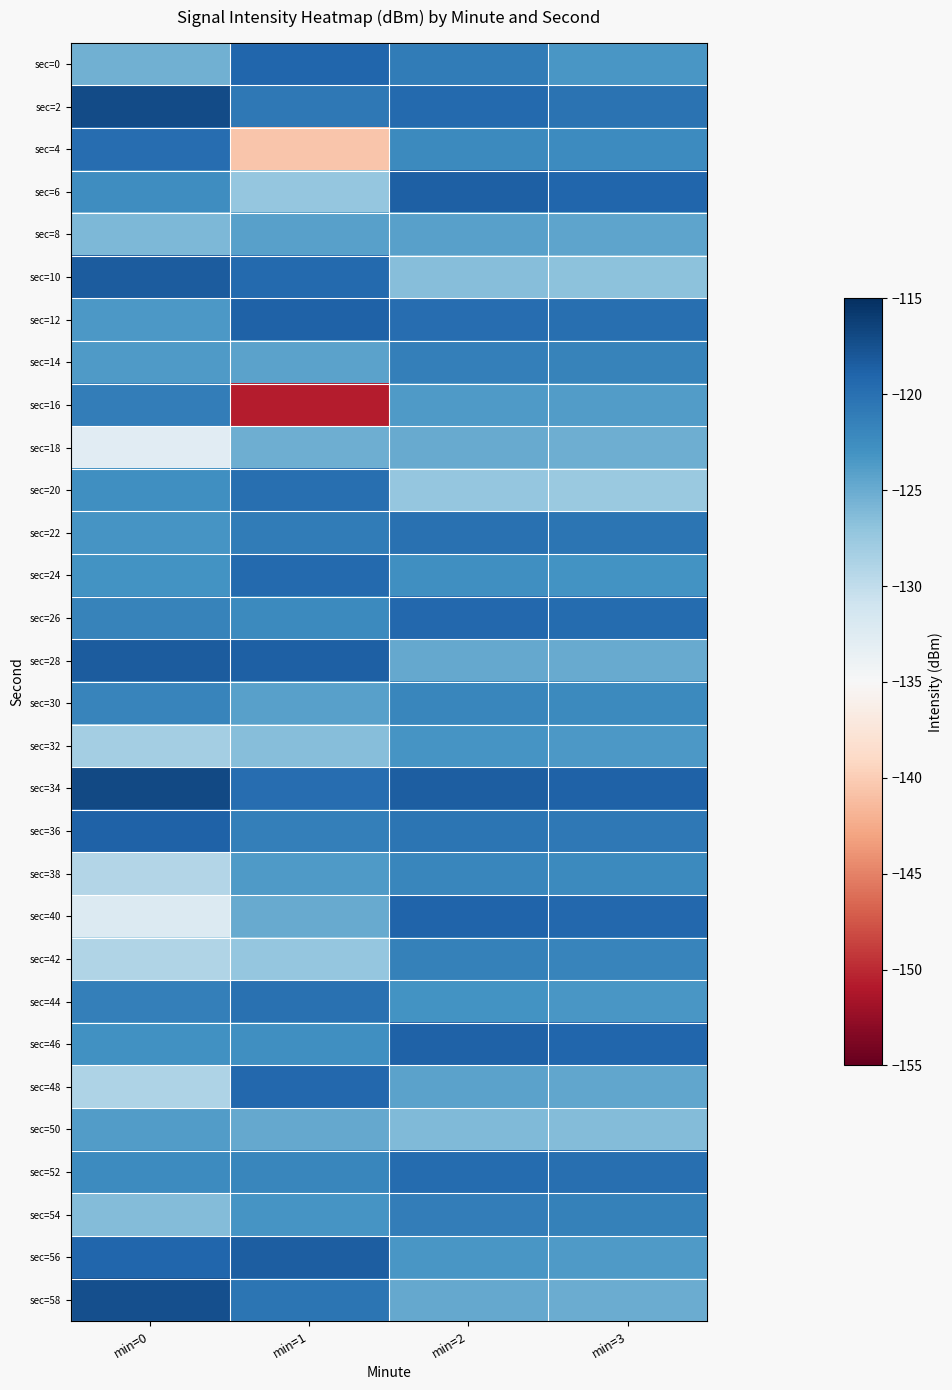

Reading left to right, what are all the values shown in this chart?

sec=0: min=0=-125.5	min=1=-119.2	min=2=-121.0	min=3=-123.3
sec=2: min=0=-117.1	min=1=-120.7	min=2=-119.5	min=3=-120.2
sec=4: min=0=-119.7	min=1=-140.6	min=2=-122.3	min=3=-122.5
sec=6: min=0=-122.5	min=1=-127.3	min=2=-118.7	min=3=-119.1
sec=8: min=0=-126.0	min=1=-124.1	min=2=-124.1	min=3=-124.5
sec=10: min=0=-118.4	min=1=-119.5	min=2=-126.5	min=3=-126.8
sec=12: min=0=-123.5	min=1=-118.9	min=2=-119.8	min=3=-120.0
sec=14: min=0=-123.7	min=1=-124.4	min=2=-121.4	min=3=-121.7
sec=16: min=0=-121.1	min=1=-150.6	min=2=-123.6	min=3=-123.9
sec=18: min=0=-132.7	min=1=-125.2	min=2=-125.0	min=3=-125.3
sec=20: min=0=-122.7	min=1=-120.0	min=2=-127.3	min=3=-127.6
sec=22: min=0=-123.2	min=1=-121.0	min=2=-120.1	min=3=-120.4
sec=24: min=0=-123.1	min=1=-119.5	min=2=-122.8	min=3=-123.1
sec=26: min=0=-121.7	min=1=-122.3	min=2=-119.3	min=3=-119.6
sec=28: min=0=-118.4	min=1=-118.7	min=2=-124.7	min=3=-125.0
sec=30: min=0=-121.8	min=1=-124.1	min=2=-121.9	min=3=-122.2
sec=32: min=0=-128.3	min=1=-126.5	min=2=-123.2	min=3=-123.5
sec=34: min=0=-117.0	min=1=-119.8	min=2=-118.5	min=3=-118.8
sec=36: min=0=-118.9	min=1=-121.4	min=2=-120.4	min=3=-120.7
sec=38: min=0=-129.2	min=1=-123.6	min=2=-122.0	min=3=-122.3
sec=40: min=0=-132.2	min=1=-125.0	min=2=-119.0	min=3=-119.3
sec=42: min=0=-129.0	min=1=-127.3	min=2=-121.5	min=3=-121.8
sec=44: min=0=-121.3	min=1=-120.1	min=2=-123.0	min=3=-123.3
sec=46: min=0=-122.9	min=1=-122.8	min=2=-118.8	min=3=-119.1
sec=48: min=0=-128.9	min=1=-119.3	min=2=-124.3	min=3=-124.6
sec=50: min=0=-123.8	min=1=-124.7	min=2=-126.1	min=3=-126.4
sec=52: min=0=-122.4	min=1=-121.9	min=2=-119.6	min=3=-119.9
sec=54: min=0=-126.4	min=1=-123.2	min=2=-121.2	min=3=-121.5
sec=56: min=0=-119.1	min=1=-118.5	min=2=-123.4	min=3=-123.7
sec=58: min=0=-117.4	min=1=-120.4	min=2=-124.8	min=3=-125.1